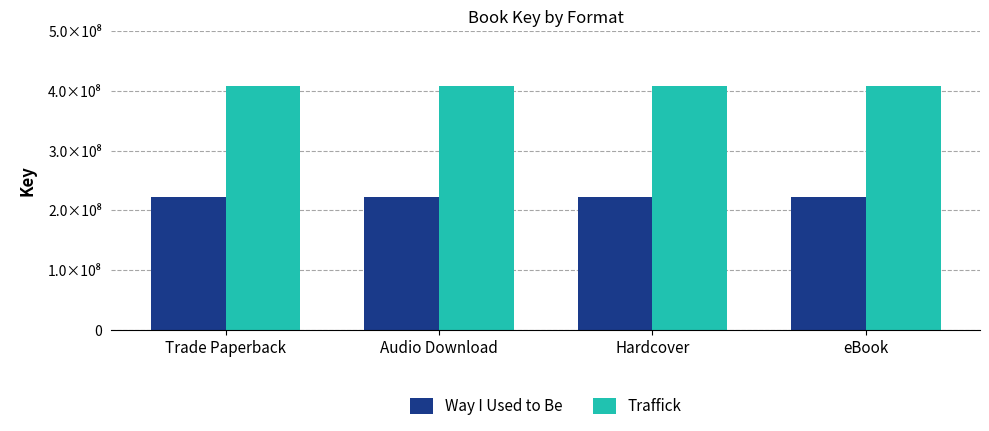

What is the difference between the highest and lowest values at eBook?

185624871